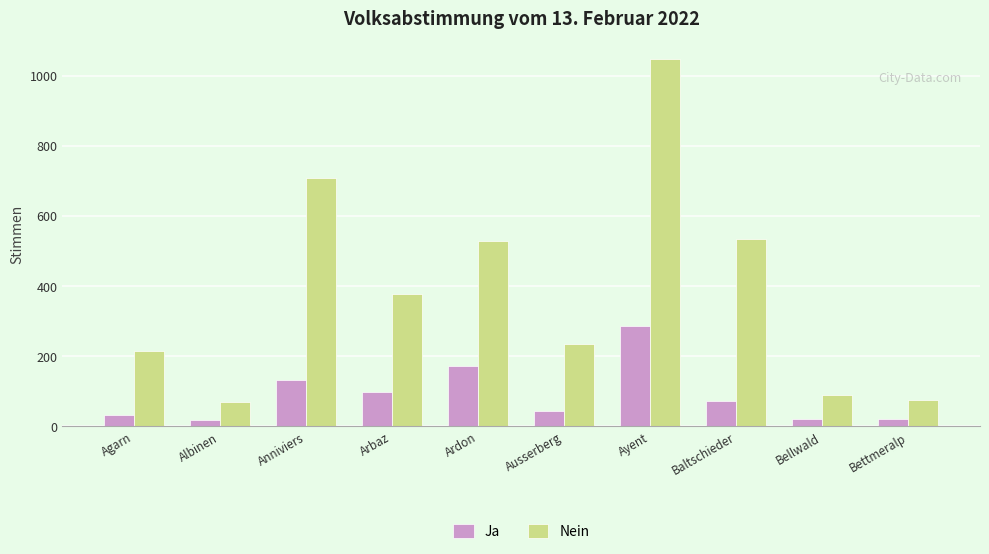

The value of Nein at Ayent is 1046. True or false?

True